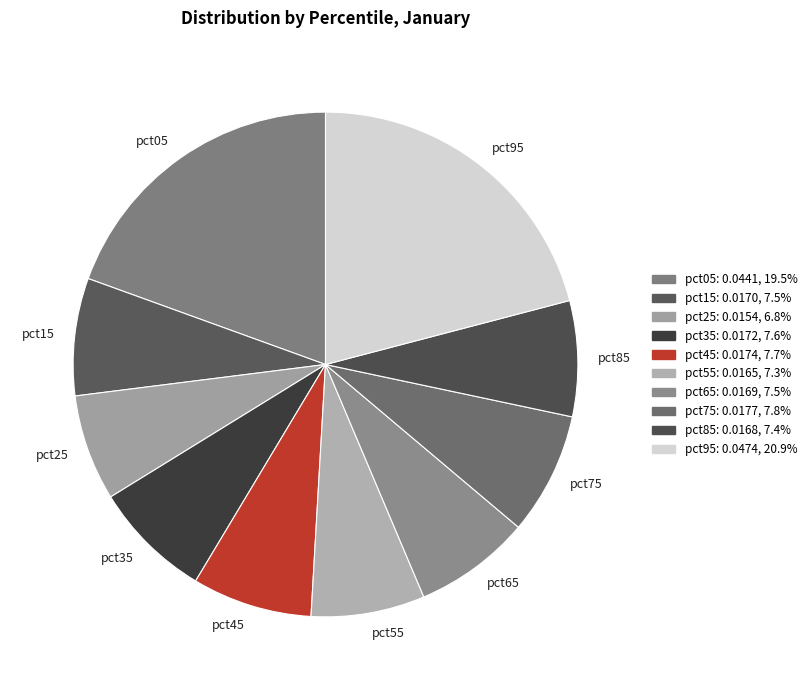

Combined, do pct85 and pct65 account for over 50%?

No